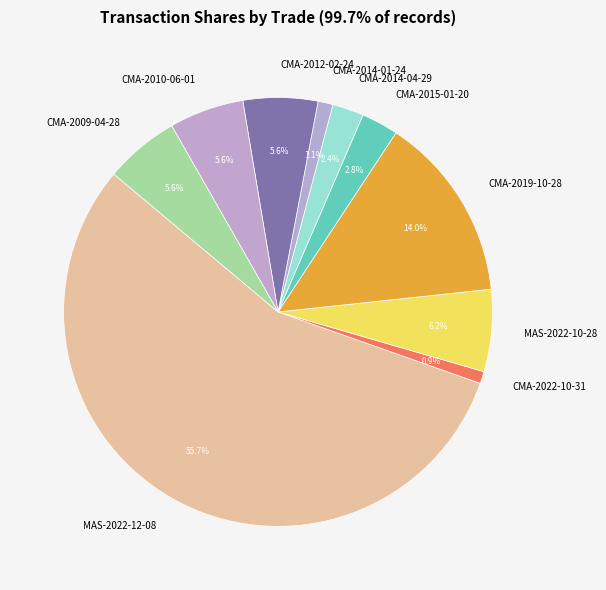

The MAS-2022-12-08 slice represents 61% of the pie. True or false?

False